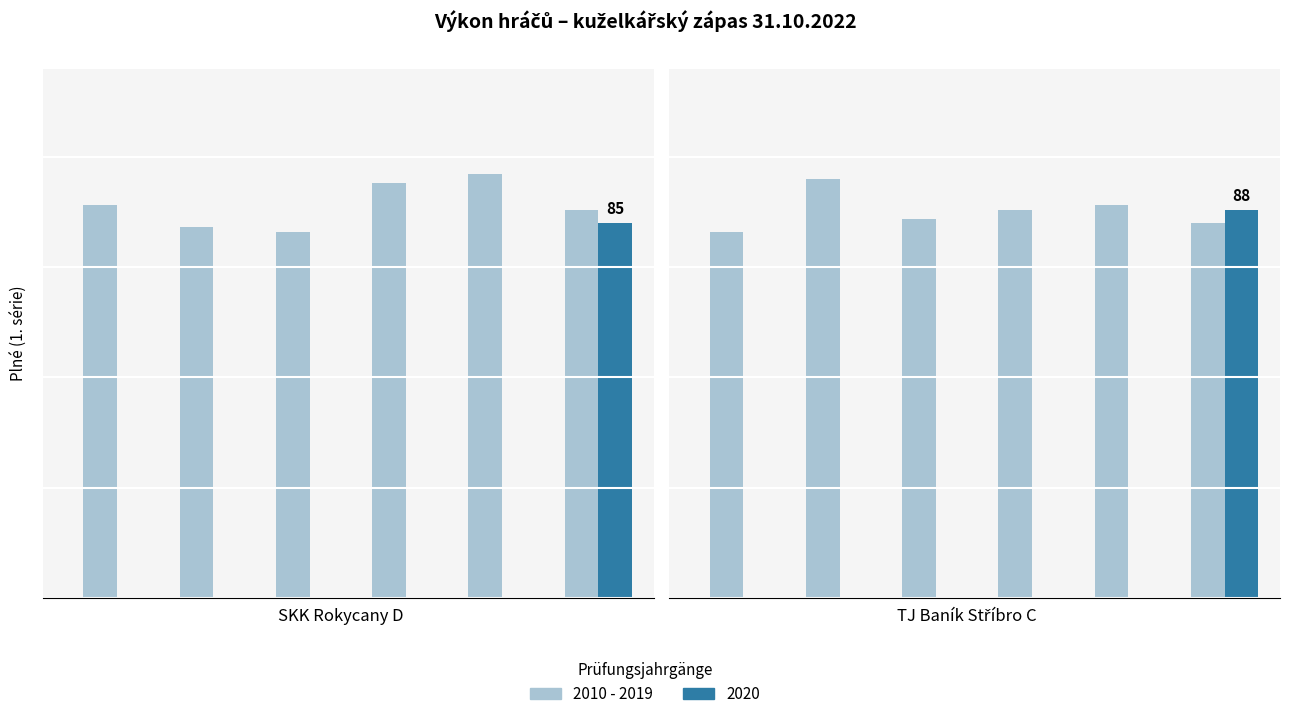

Approximately how many times larger is the value at 5 compared to 4?

1.0